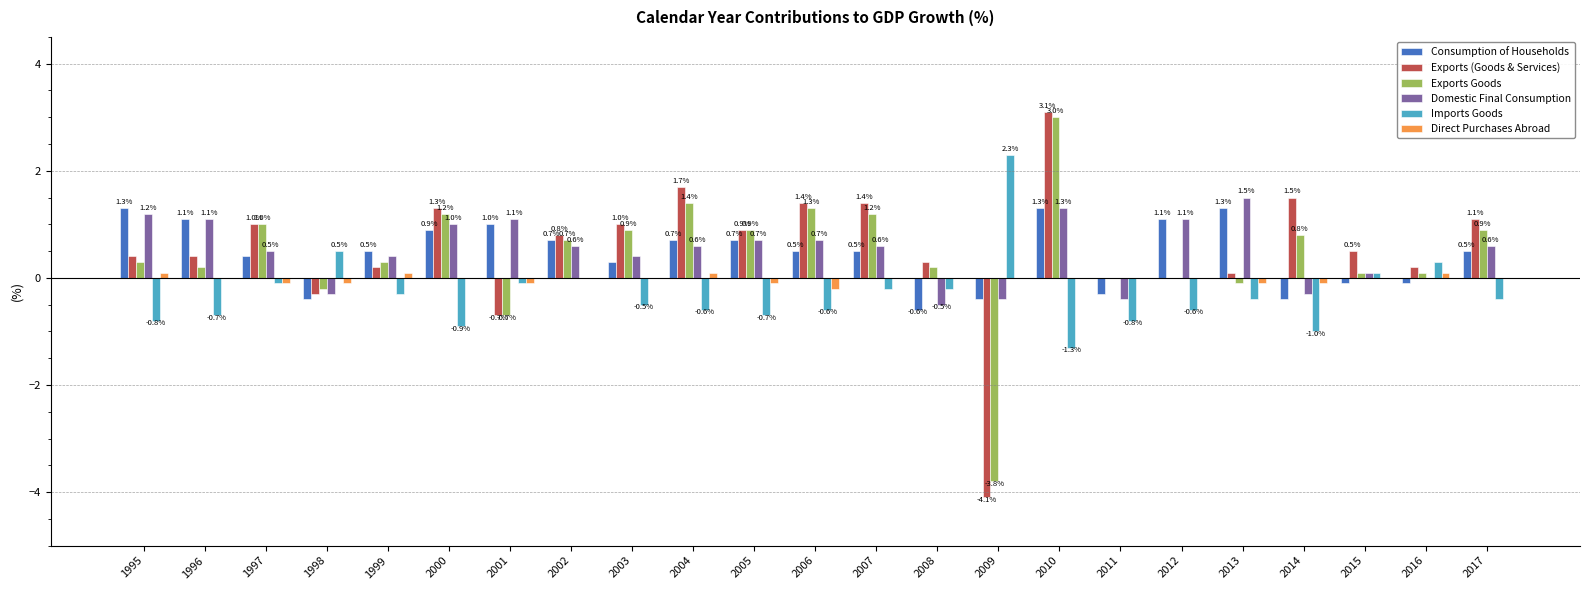

Between 2009 and 2010, which series saw the biggest shift?

Exports (Goods & Services)